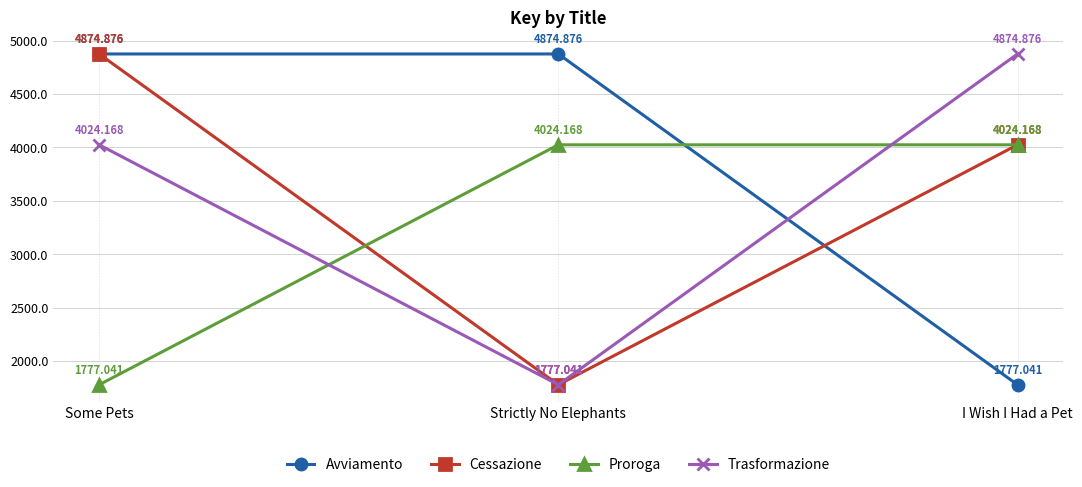

Which category has the lowest value in the Proroga series?

Some Pets